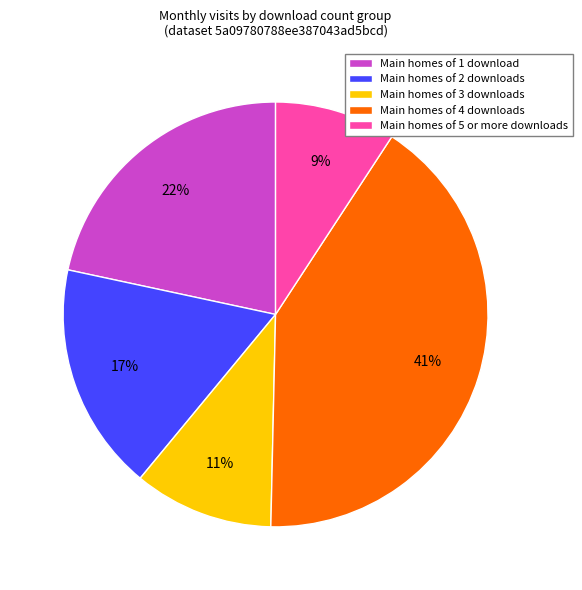

Which has a higher value, Main homes of 1 download or Main homes of 5 or more downloads?

Main homes of 1 download